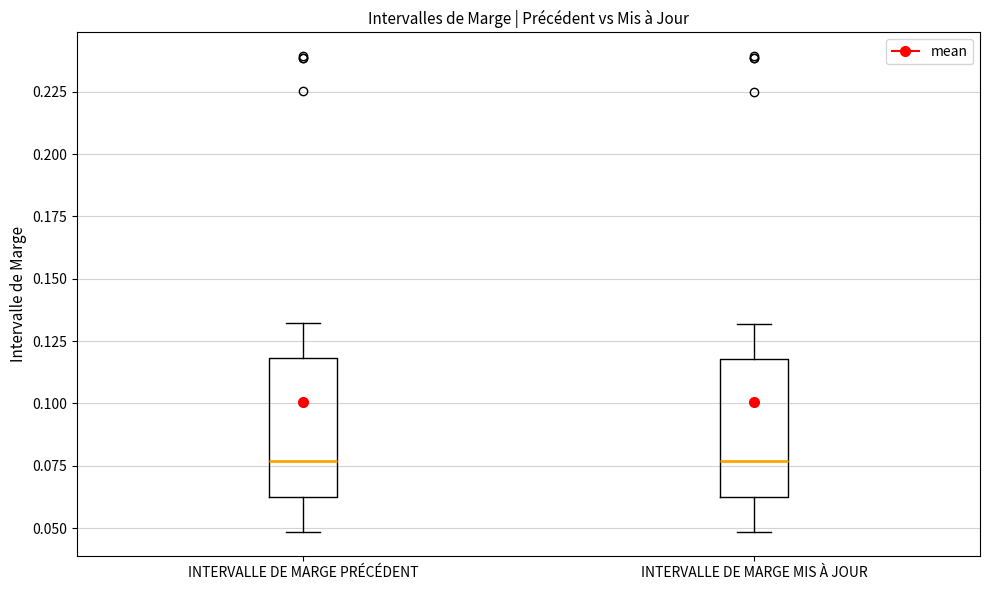

Reading left to right, read every box against the y-axis: the position of its median line, the range the box covers, and the ends of its whiskers. The values are not printed on the chart, so give them approximately, as read against the axis.

INTERVALLE DE MARGE PRÉCÉDENT: median 0.075, box 0.060 to 0.120, whiskers 0.050 to 0.130
INTERVALLE DE MARGE MIS À JOUR: median 0.075, box 0.060 to 0.120, whiskers 0.050 to 0.130